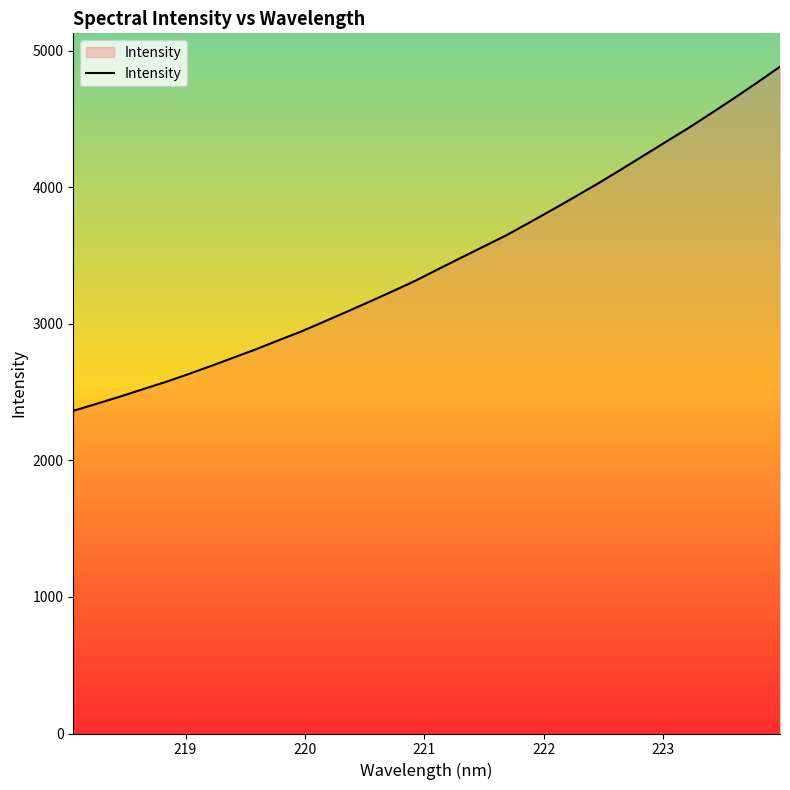

What is the greatest value displayed?

4884.6